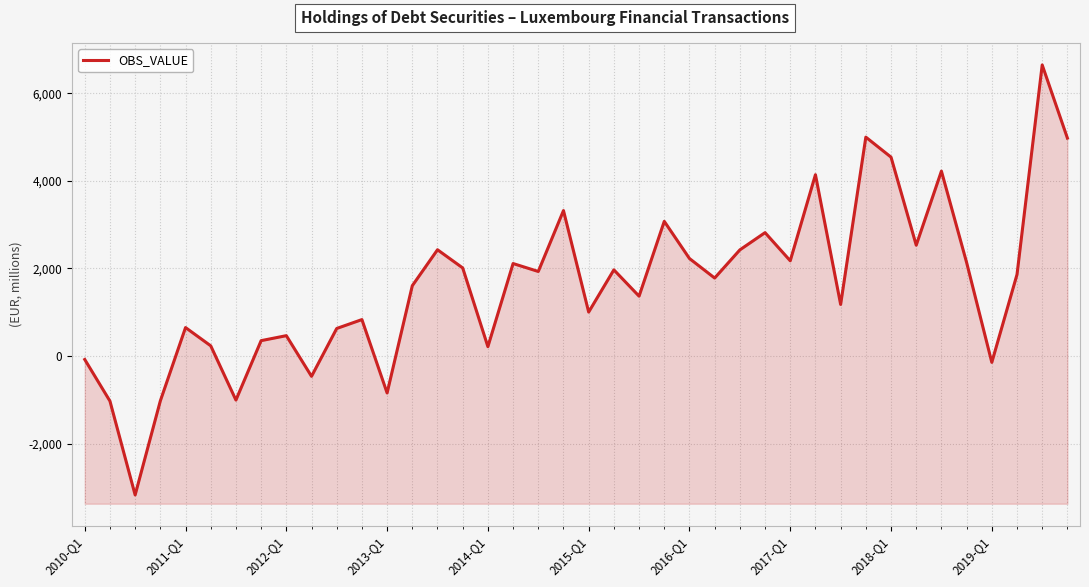

True or false: the data shows 2113 at 29.

False